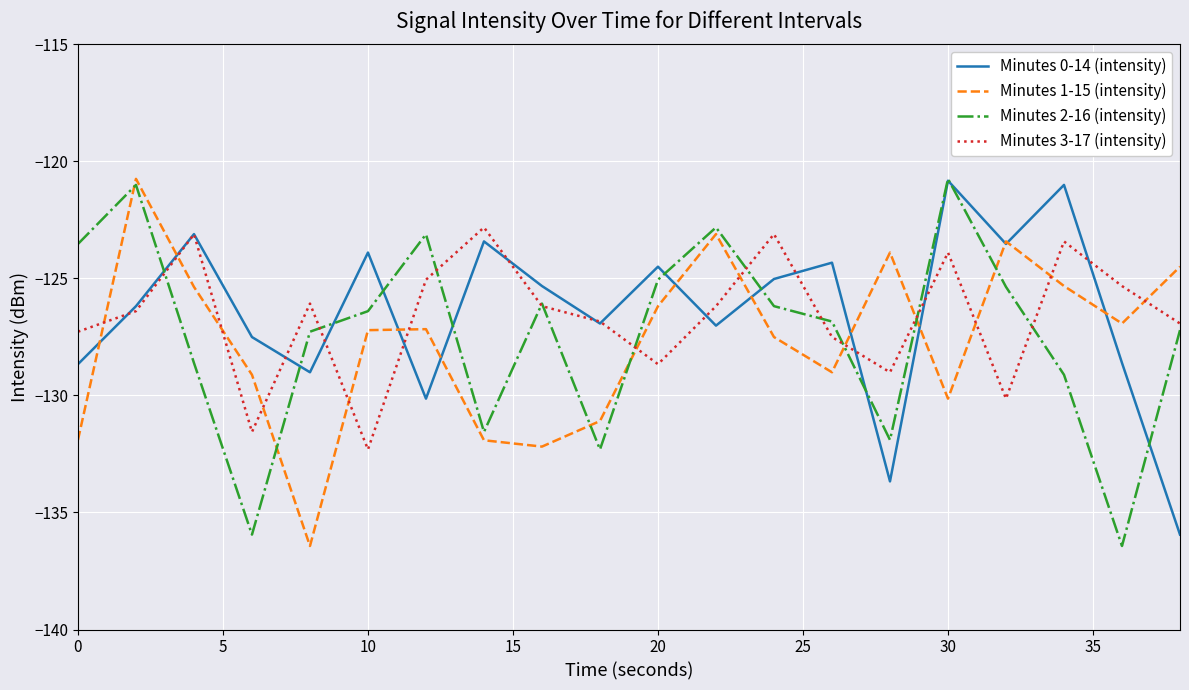

What is the minimum value for Minutes 1-15 (intensity)?

-136.4